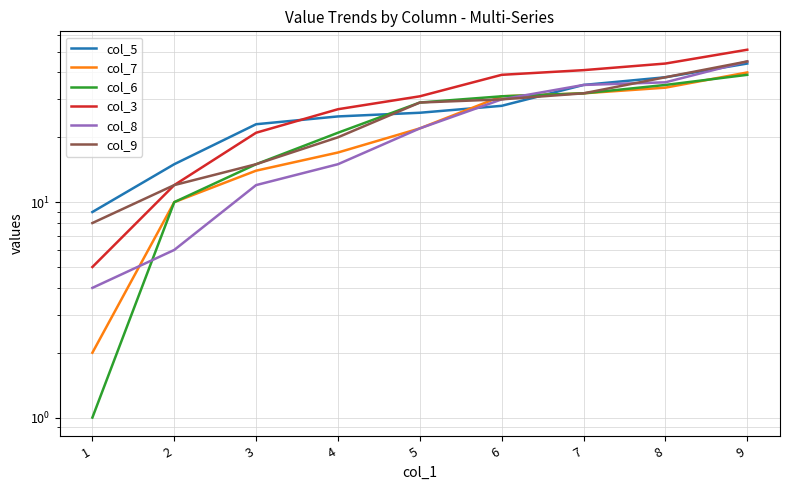

At which category is the sum across all series the highest?

9